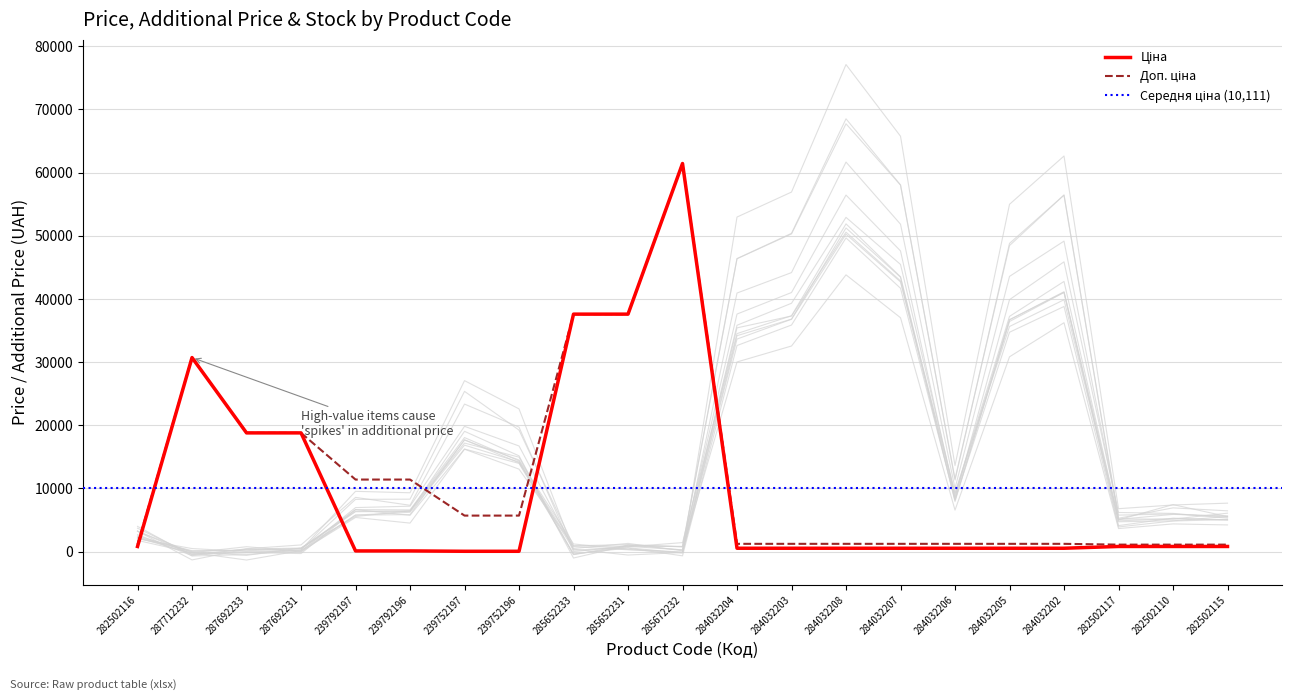

Is this an area chart (filled region under the line)?

No